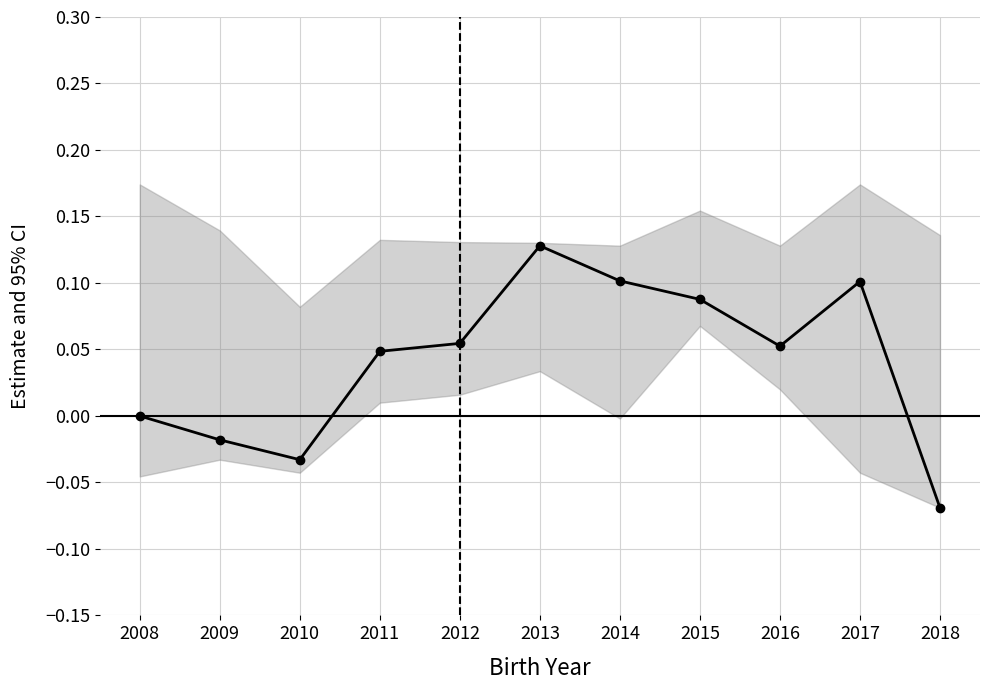

What is the difference between the values at 2018 and 2016?

0.1